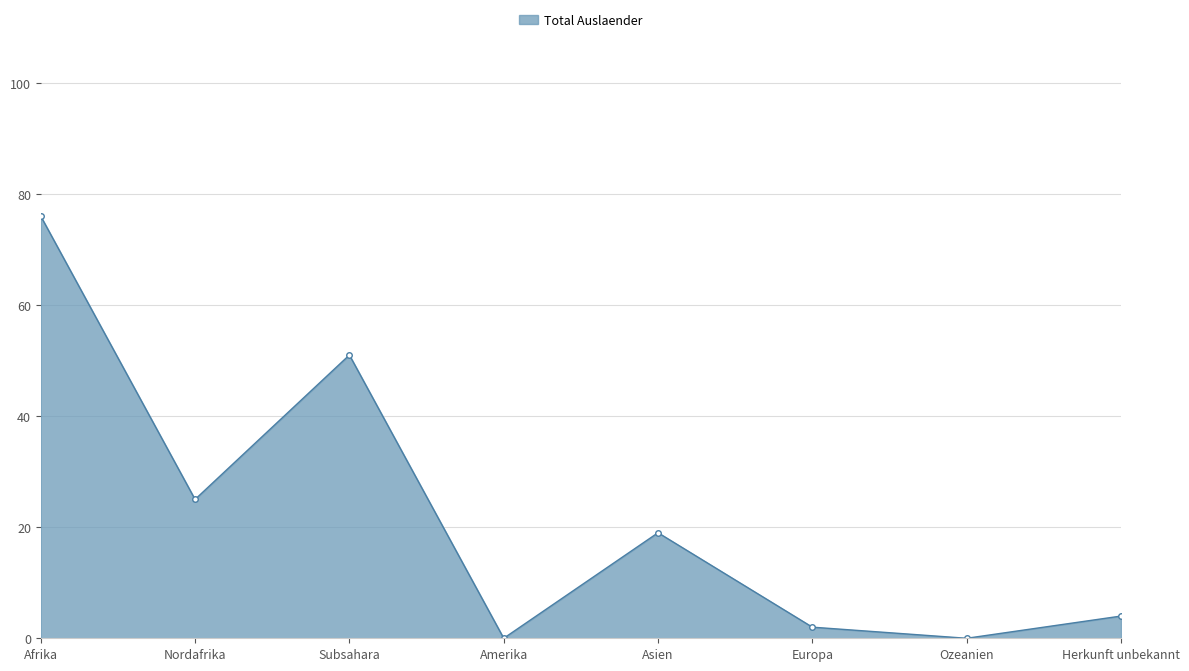

What is the maximum value shown in the chart?

76